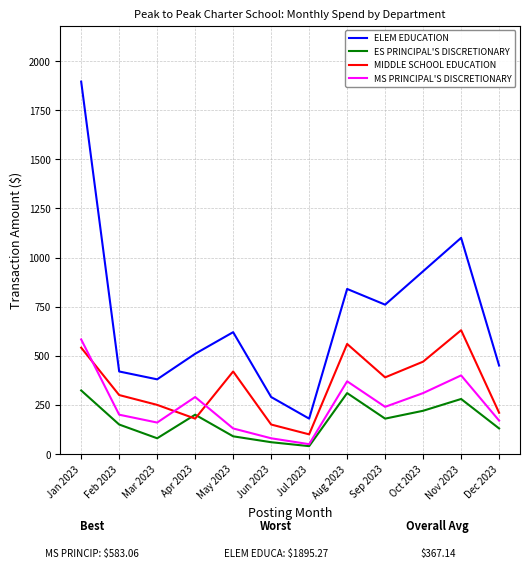

Which series has the widest spread of values?

ELEM EDUCATION